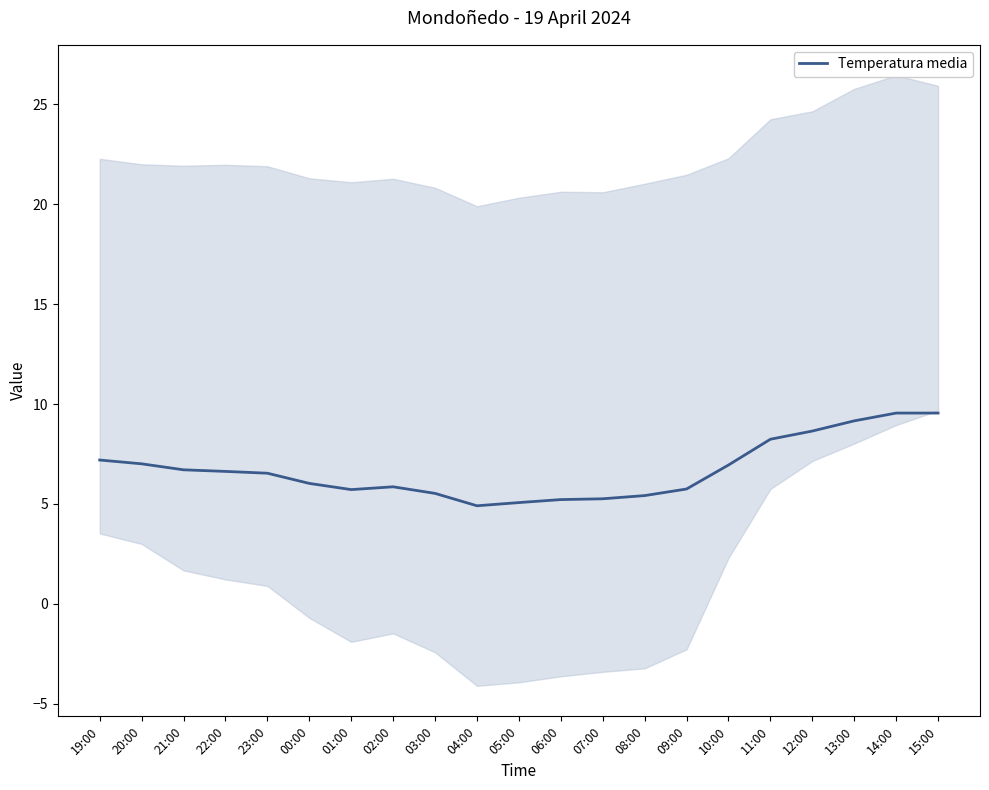

What is the label of the 8th point from the right?

08:00